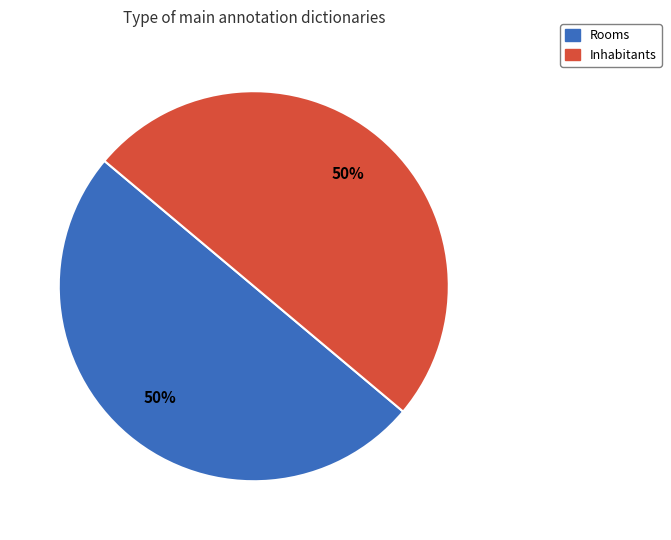

Is the sum of Inhabitants and Rooms greater than half?

Yes